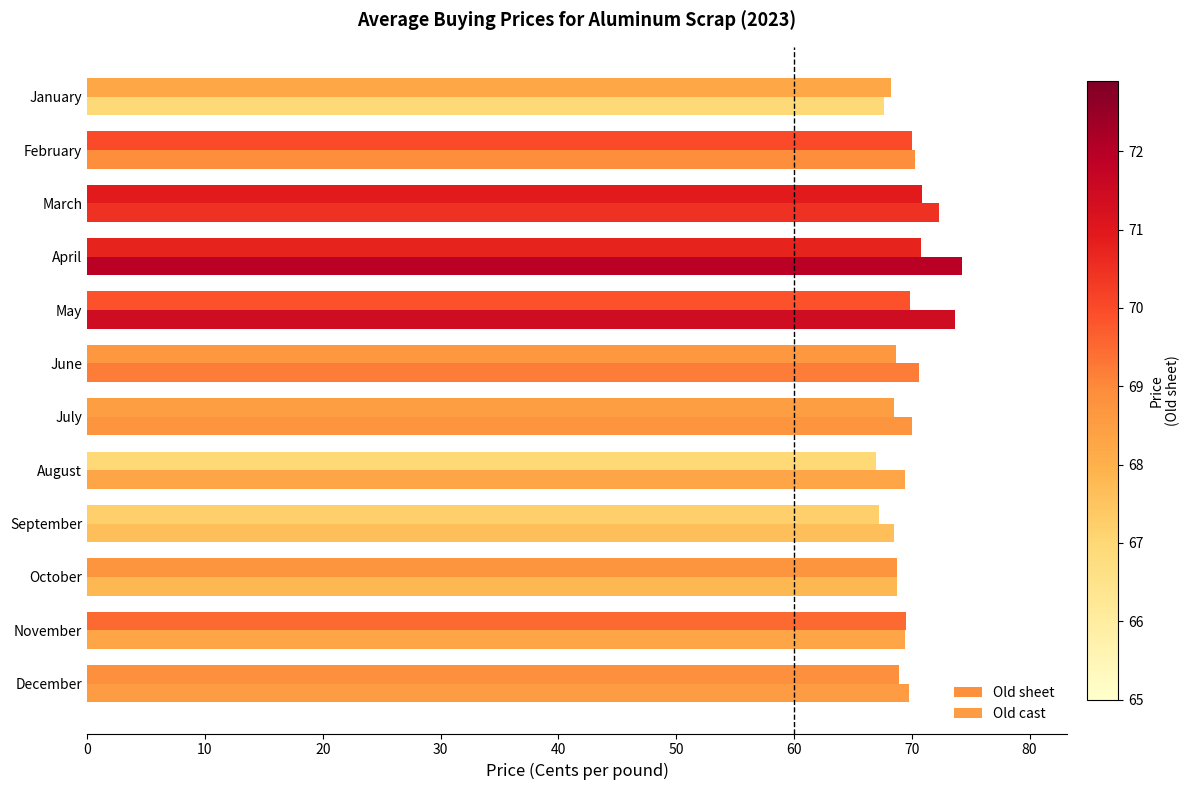

What is the lowest value of the Old sheet series?

67.0